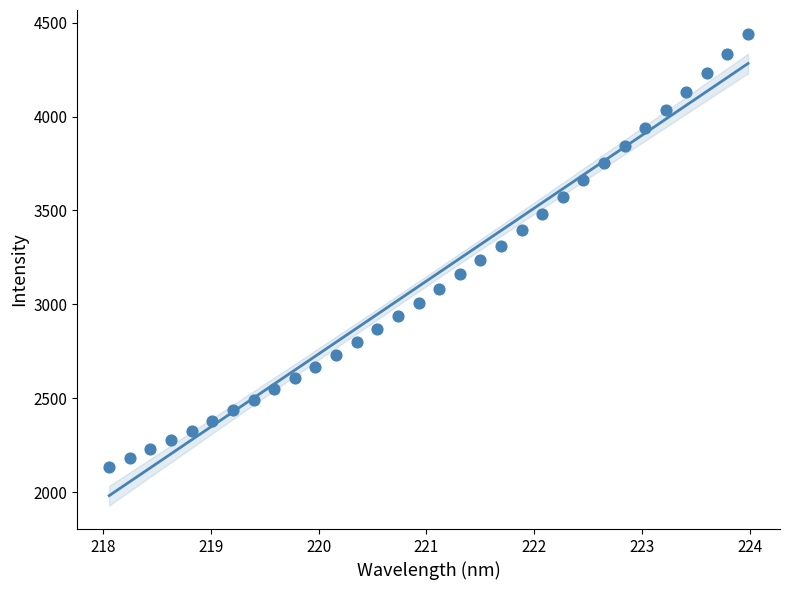

What is the range of X values (max minus min)?

5.9